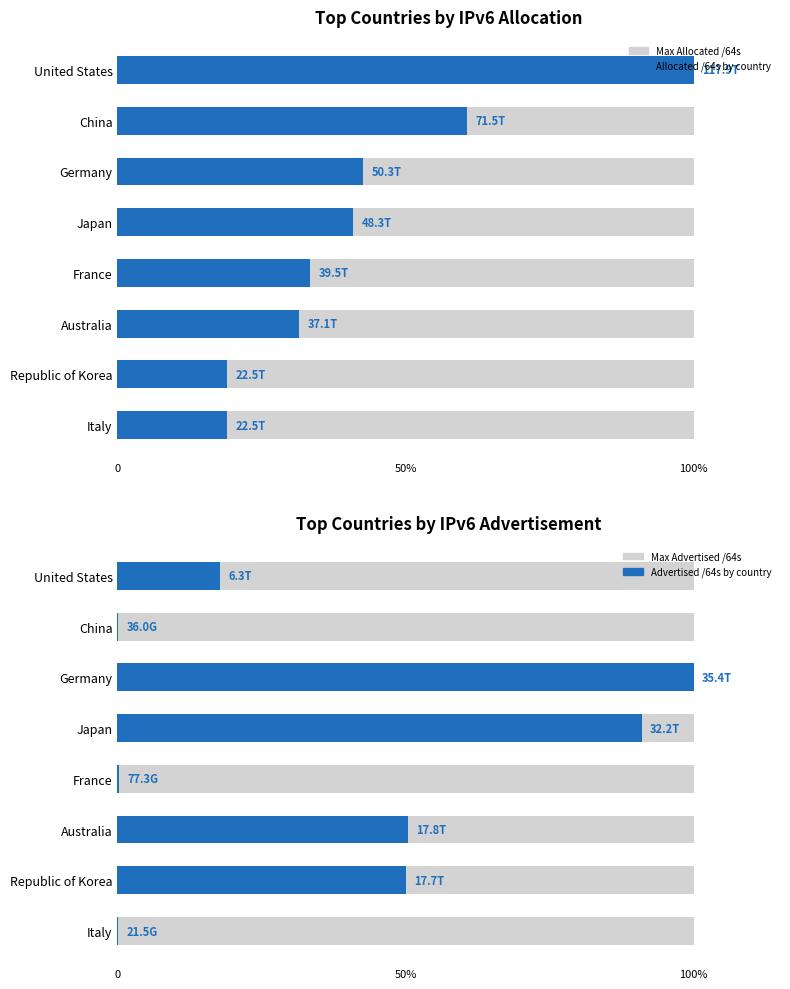

List the series in order of their peak value, highest first.

Allocated /64s, Advertised /64s, Allocated /64s (background), Advertised /64s (background)